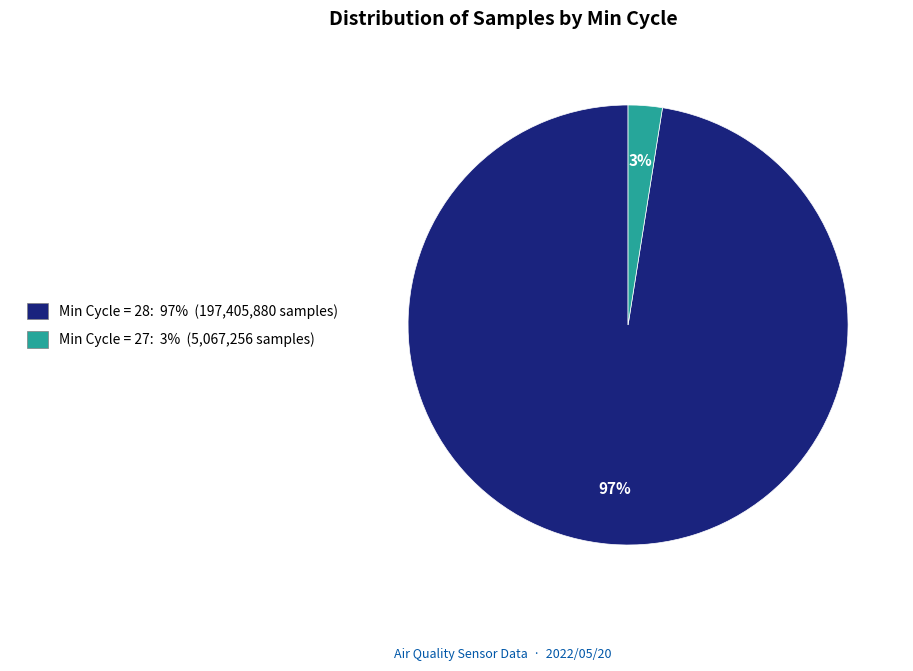

What percentage is the Min Cycle = 27: 3% (5,067,256 samples) slice, to the nearest percent?

3%